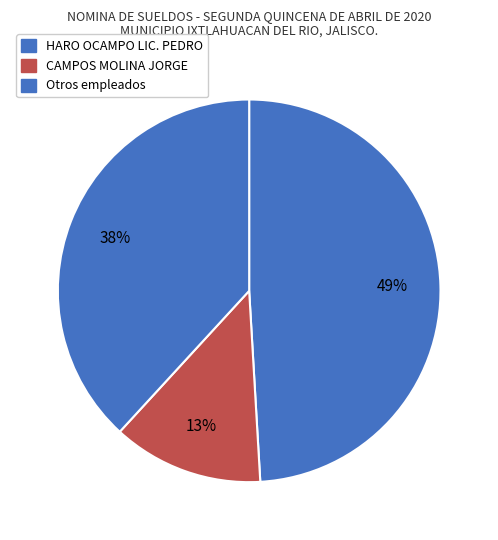

Which slice is the largest?

HARO OCAMPO LIC. PEDRO